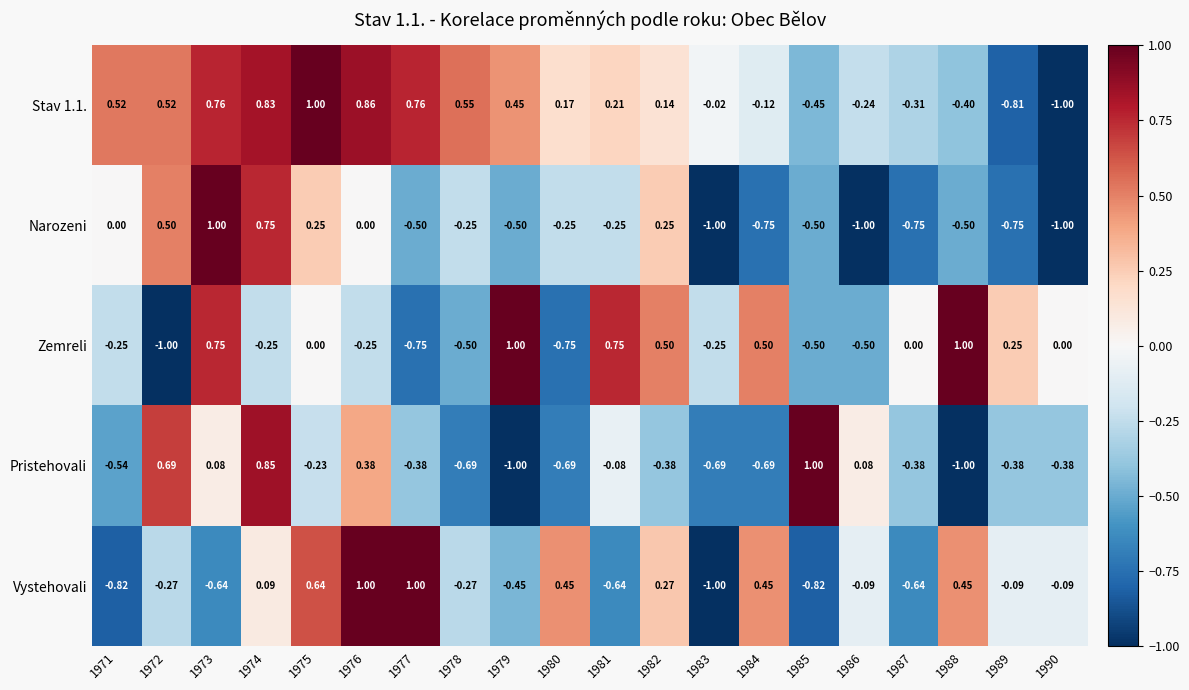

Is the value of Narozeni at 1989 greater than the value of Vystehovali at 1985?

Yes